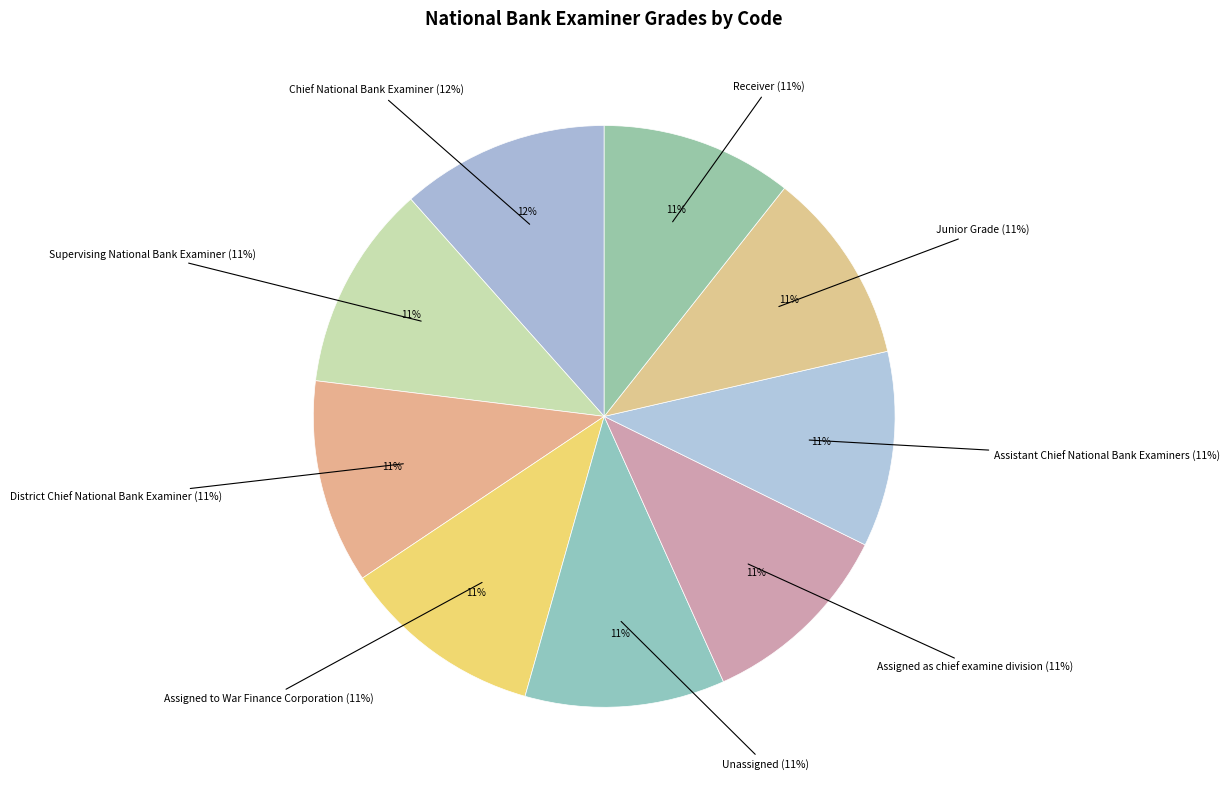

What percentage is the Junior Grade slice, to the nearest percent?

11%